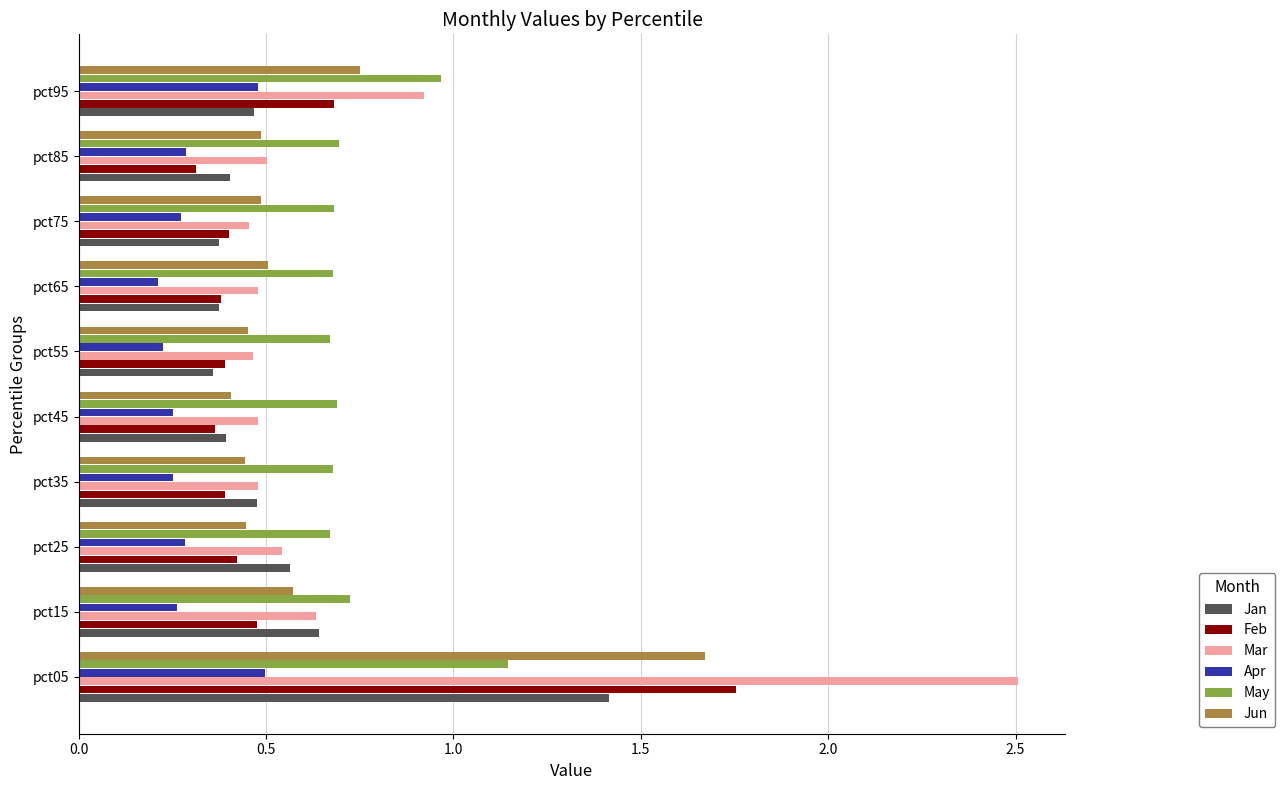

Which series has the largest range (max minus min)?

Mar